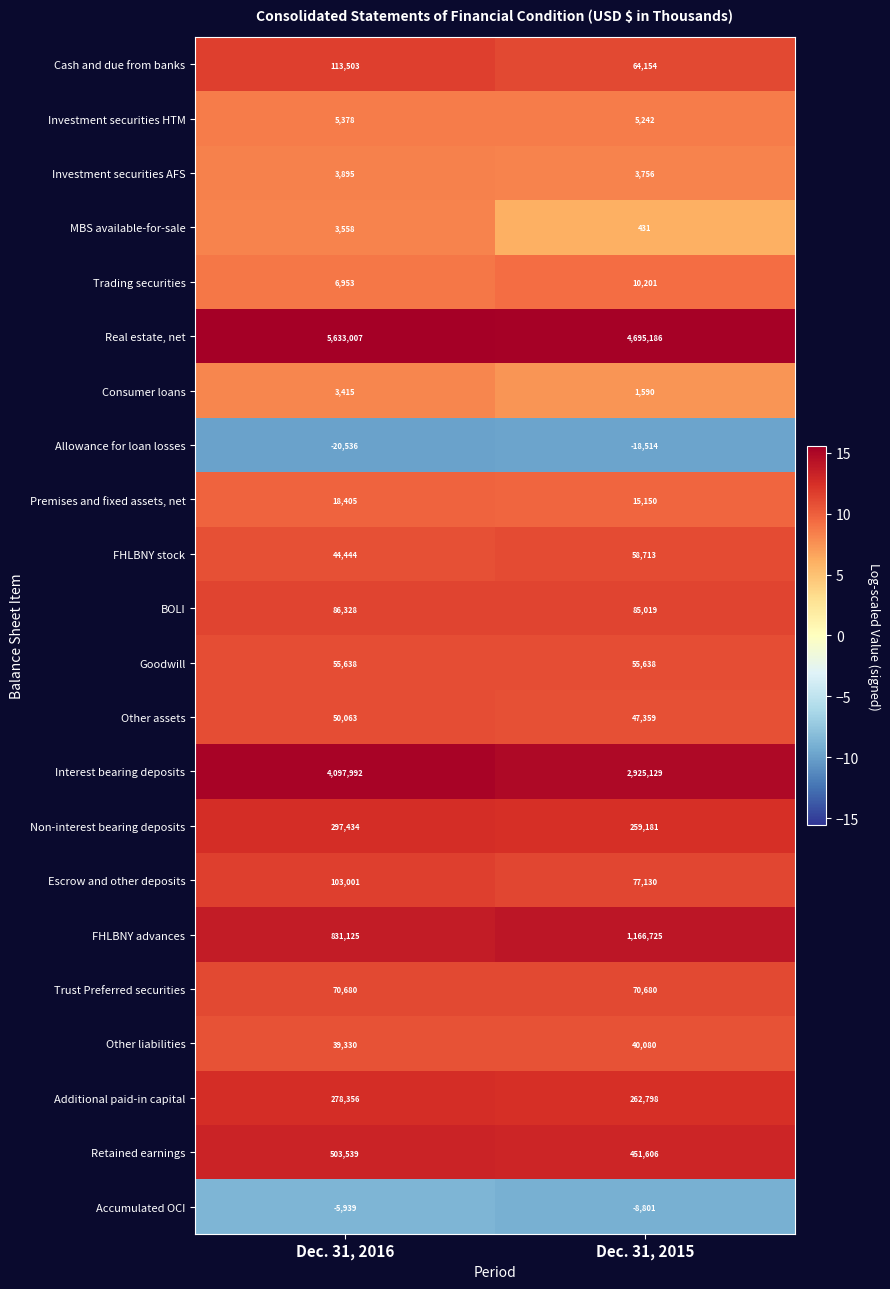

The value of Allowance for loan losses at Dec. 31, 2016 is -31432. True or false?

False